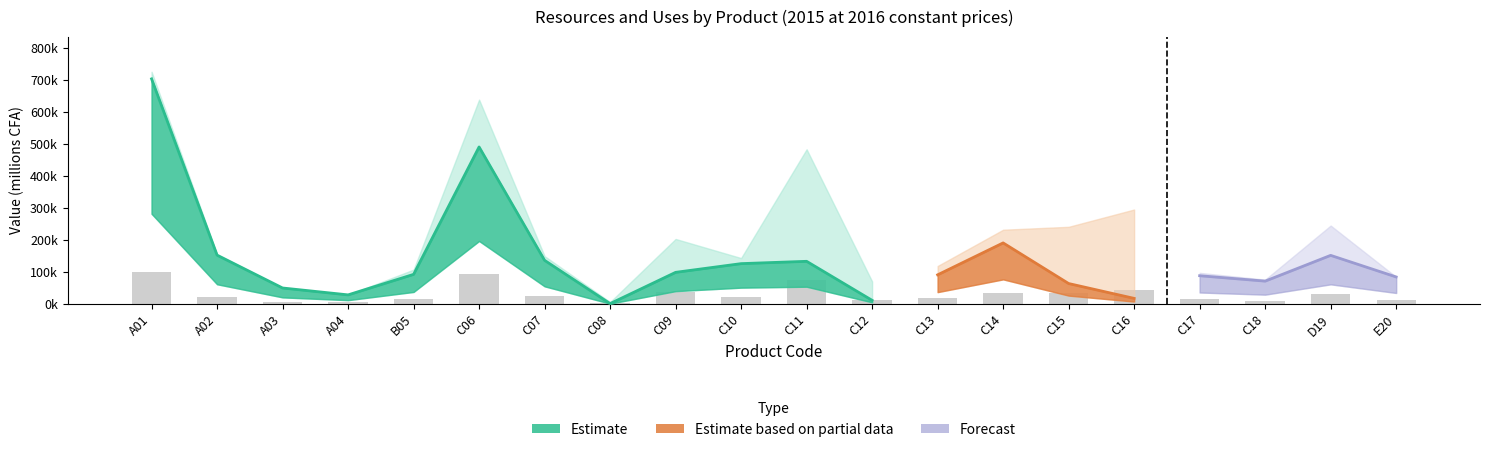

What is the label of the 3rd bar from the right?

C18